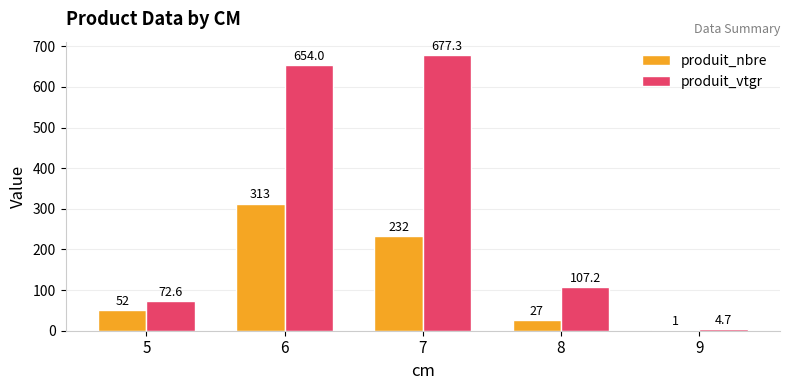

What value does the produit_nbre series have at 6?

313.0